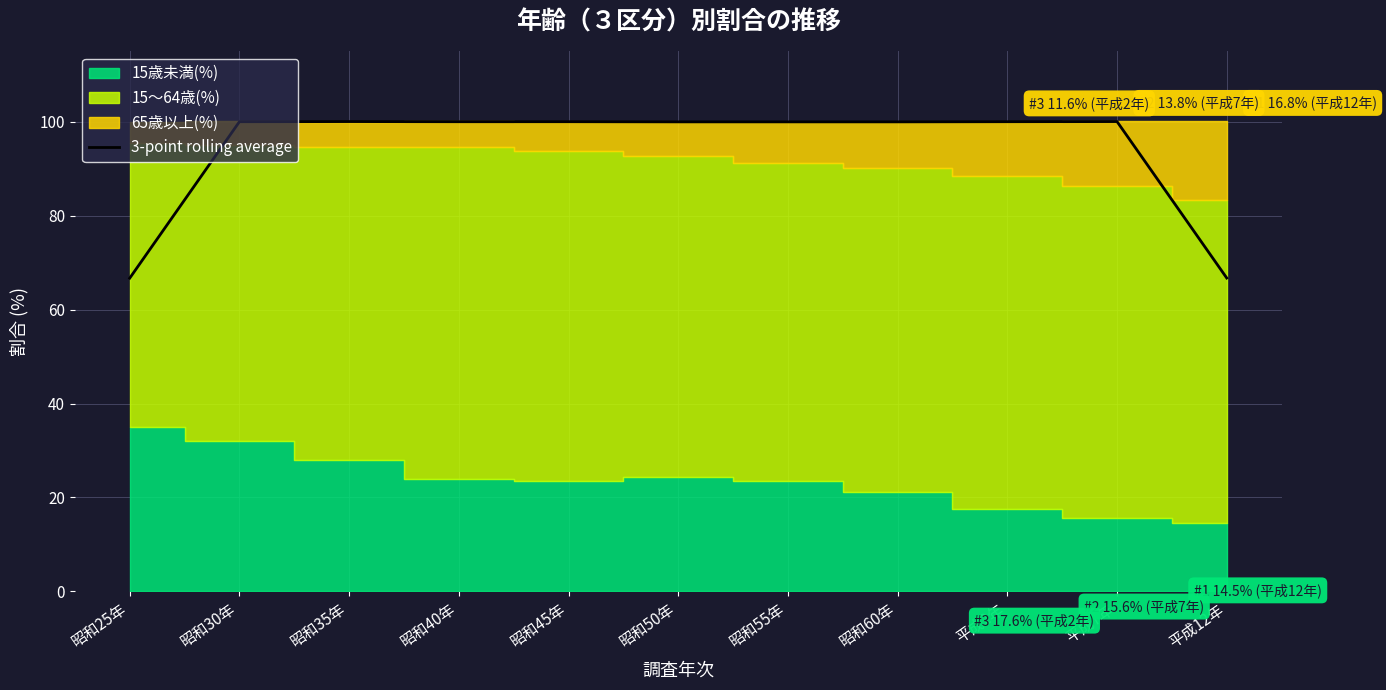

The 3-point rolling average series shows 37.5 at 平成7年. True or false?

False